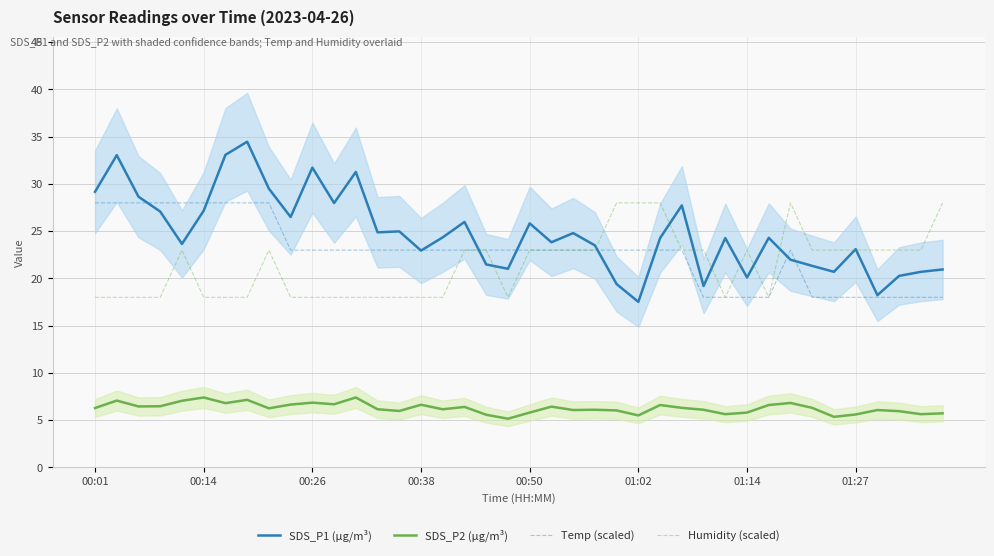

What is the minimum value for Temp (scaled)?

18.0